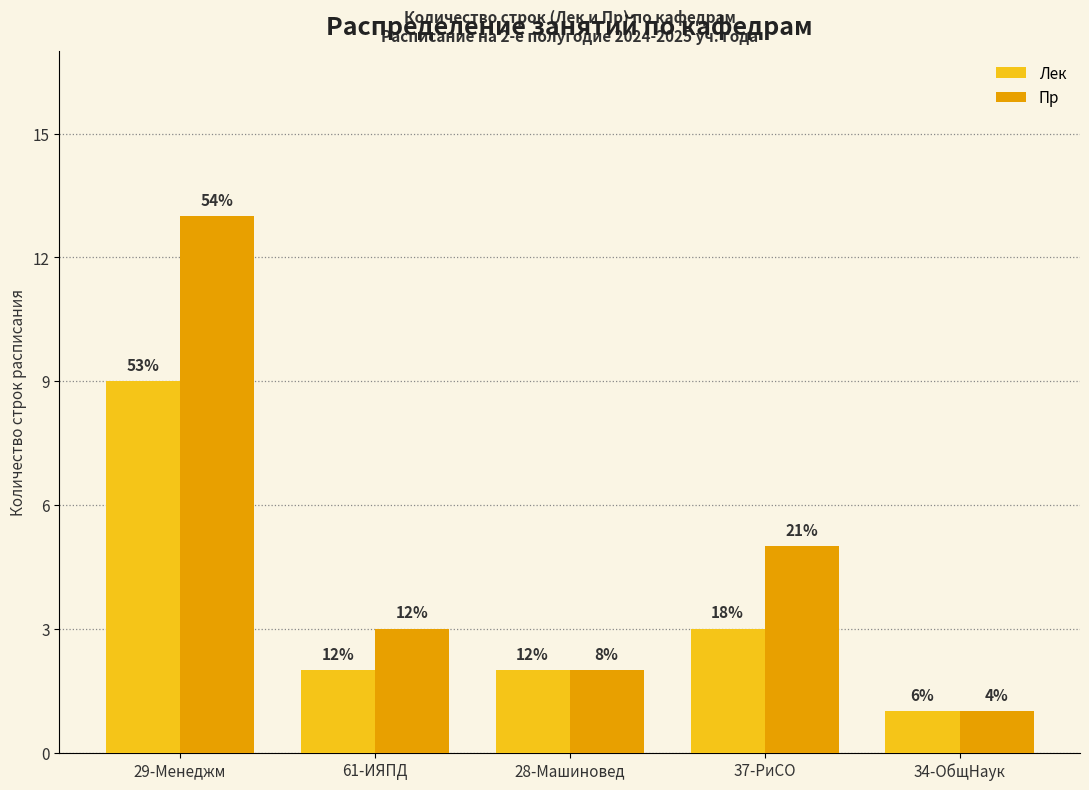

What is the difference between the Пр values at 61-ИЯПД and 28-Машиновед?

1